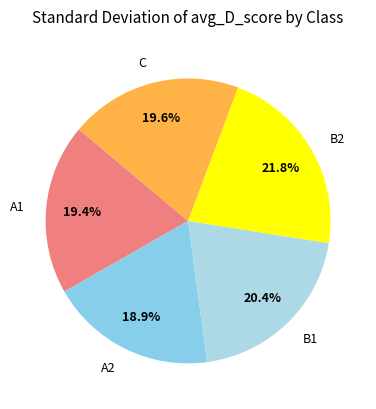

How many segments does this pie chart have?

5